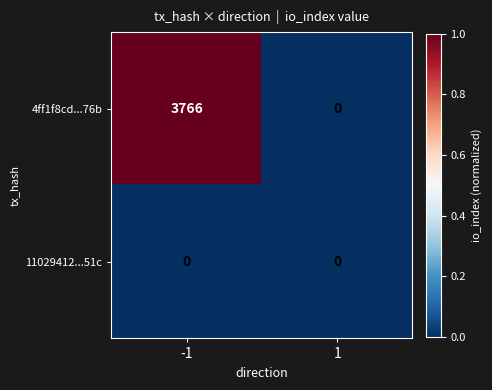

What is the average value of the 4ff1f8cd...76b series?

1883